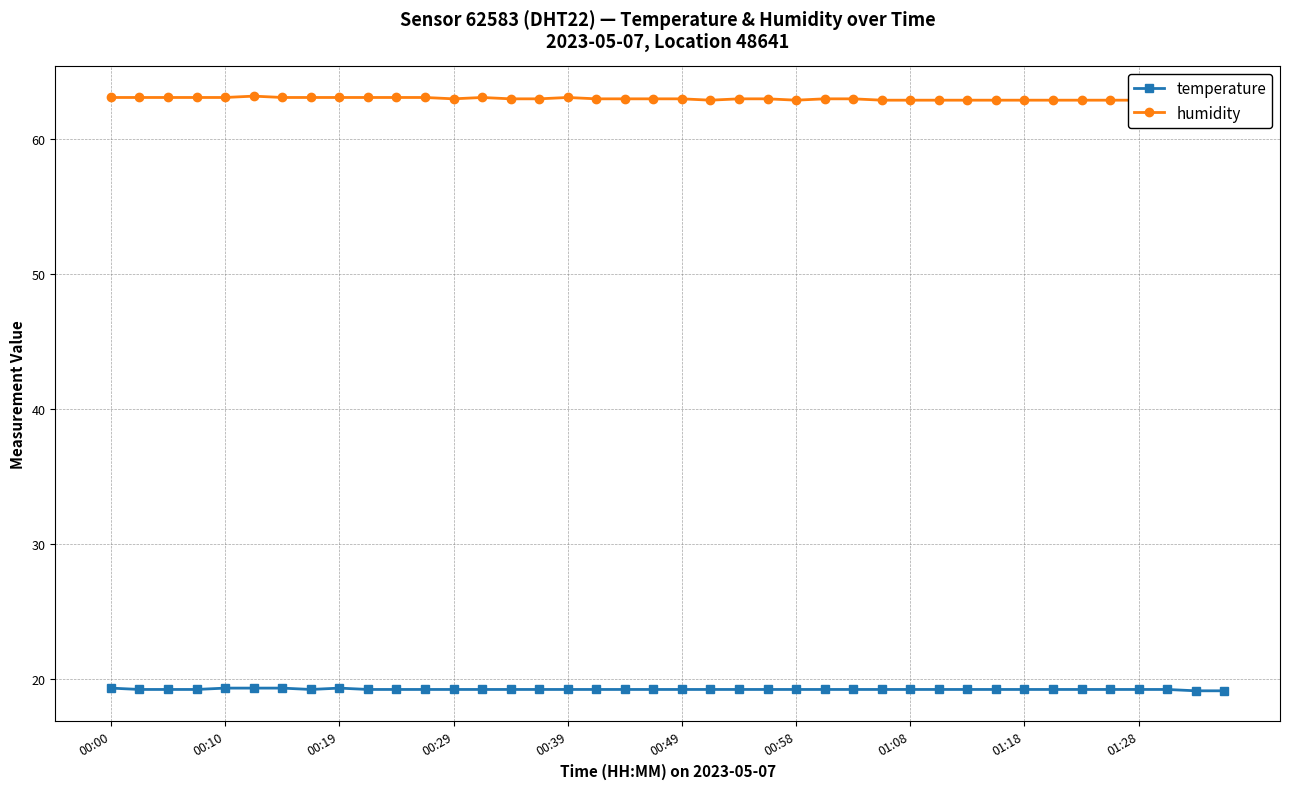

What is the maximum value shown in the chart?

63.2